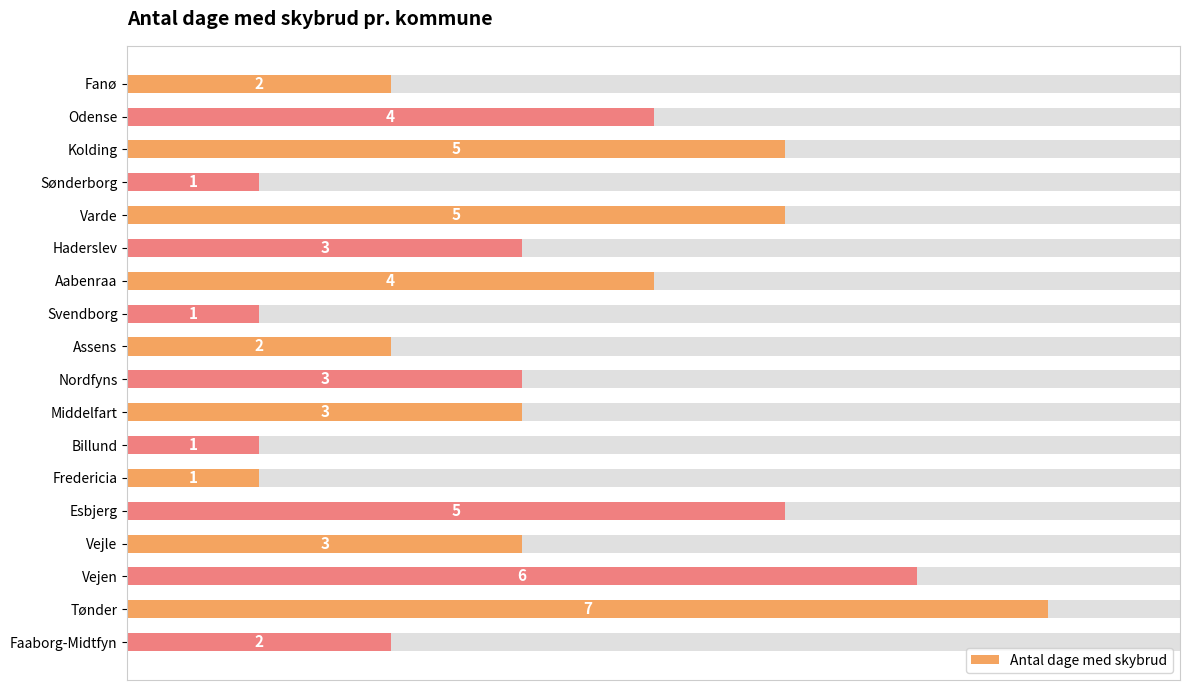

What is the value of the 7th bar from the left?

4